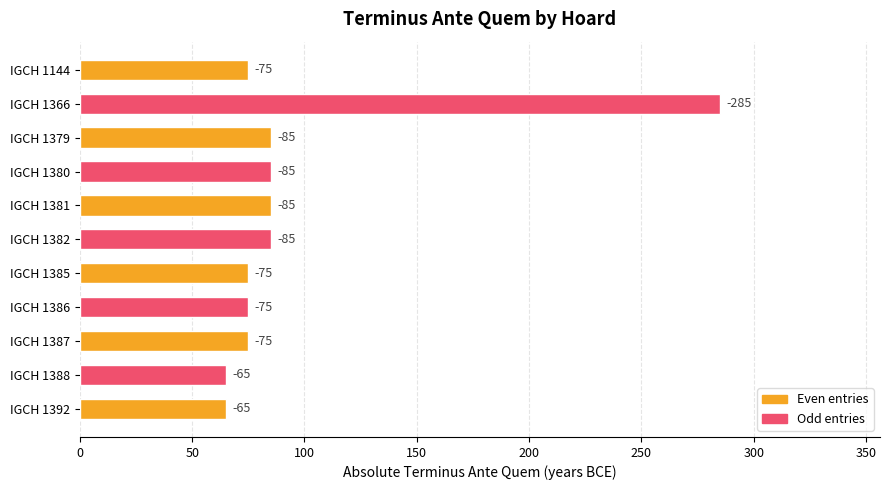

Are the bars horizontal?

Yes